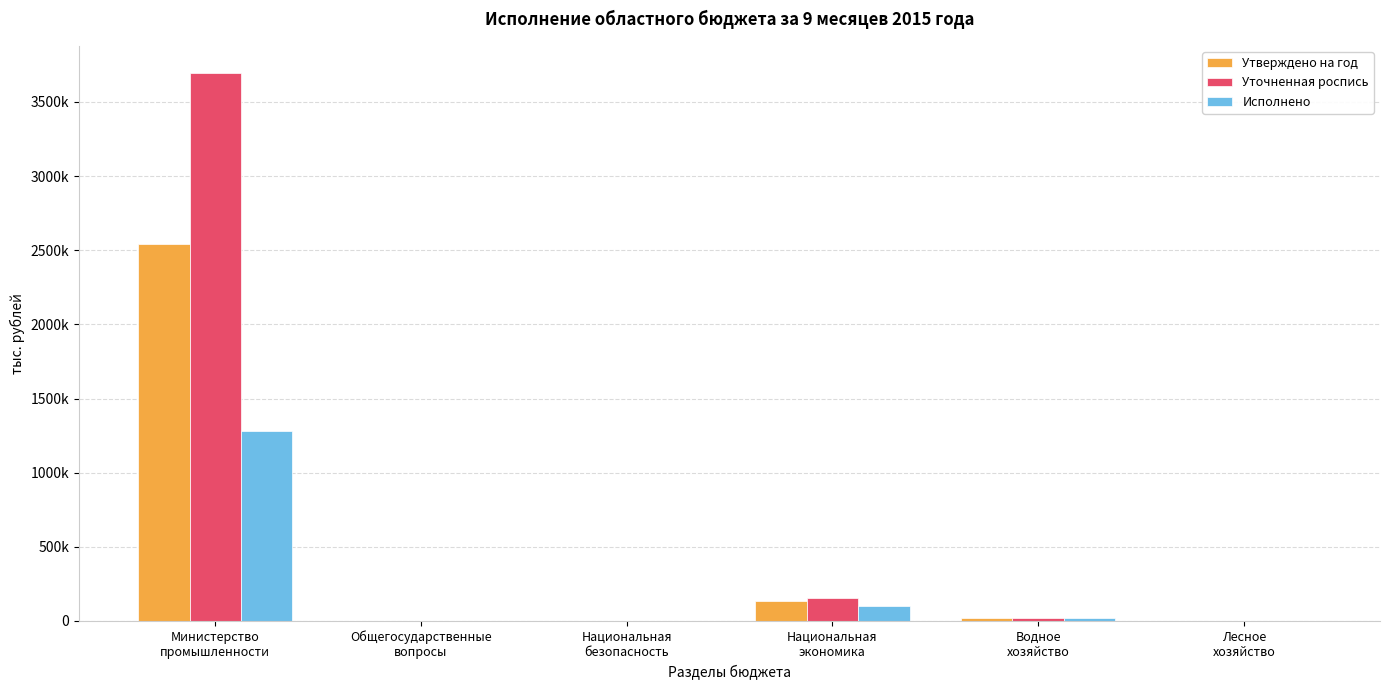

Rank the categories by Исполнено value from highest to lowest.

Министерство
промышленности, Национальная
экономика, Водное
хозяйство, Лесное
хозяйство, Национальная
безопасность, Общегосударственные
вопросы